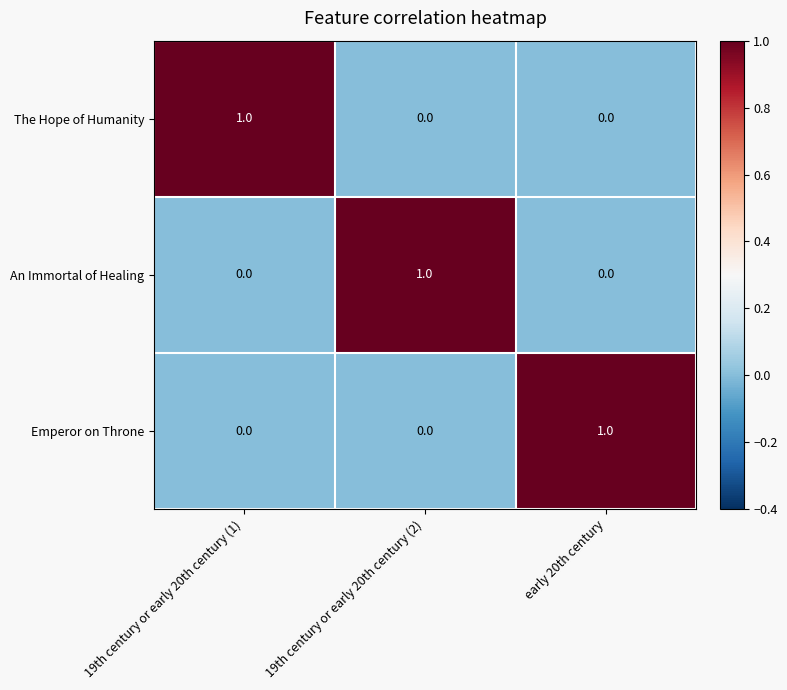

Is it true that Emperor on Throne equals 1 at early 20th century?

True